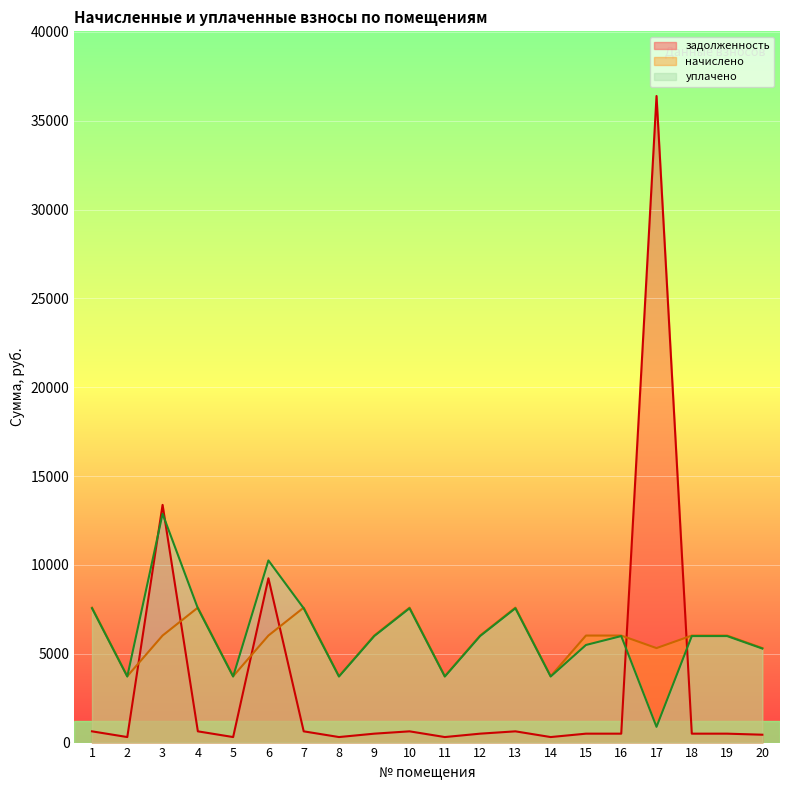

Reading left to right, extract all data points from this chart.

задолженность: 1=633.0	2=311.3	3=13377.9	4=633.0	5=311.3	6=9247.5	7=633.0	8=311.3	9=502.0	10=633.0	11=311.3	12=502.0	13=633.0	14=311.3	15=502.0	16=502.0	17=36391.7	18=502.0	19=502.0	20=443.2
начислено: 1=7595.8	2=3735.2	3=6024.2	4=7595.8	5=3735.2	6=6024.2	7=7595.8	8=3735.2	9=6024.2	10=7595.8	11=3735.2	12=6024.2	13=7595.8	14=3735.2	15=6024.2	16=6024.2	17=5318.2	18=6024.2	19=6024.2	20=5318.2
уплачено: 1=7559.1	2=3717.2	3=12875.9	4=7559.1	5=3717.2	6=10251.5	7=7559.1	8=3717.2	9=5995.1	10=7559.1	11=3717.2	12=5995.1	13=7559.1	14=3717.2	15=5493.1	16=5995.1	17=886.4	18=5995.1	19=5995.1	20=5292.5